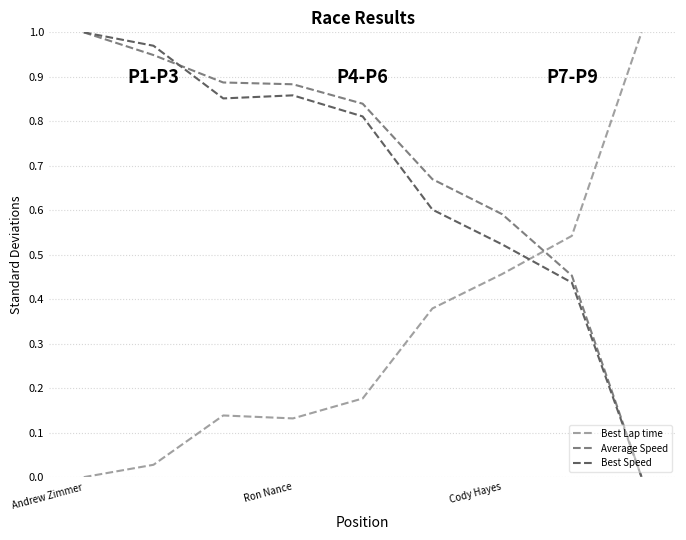

After their last crossing, which series has the higher values: Best Speed or Best Lap time?

Best Lap time